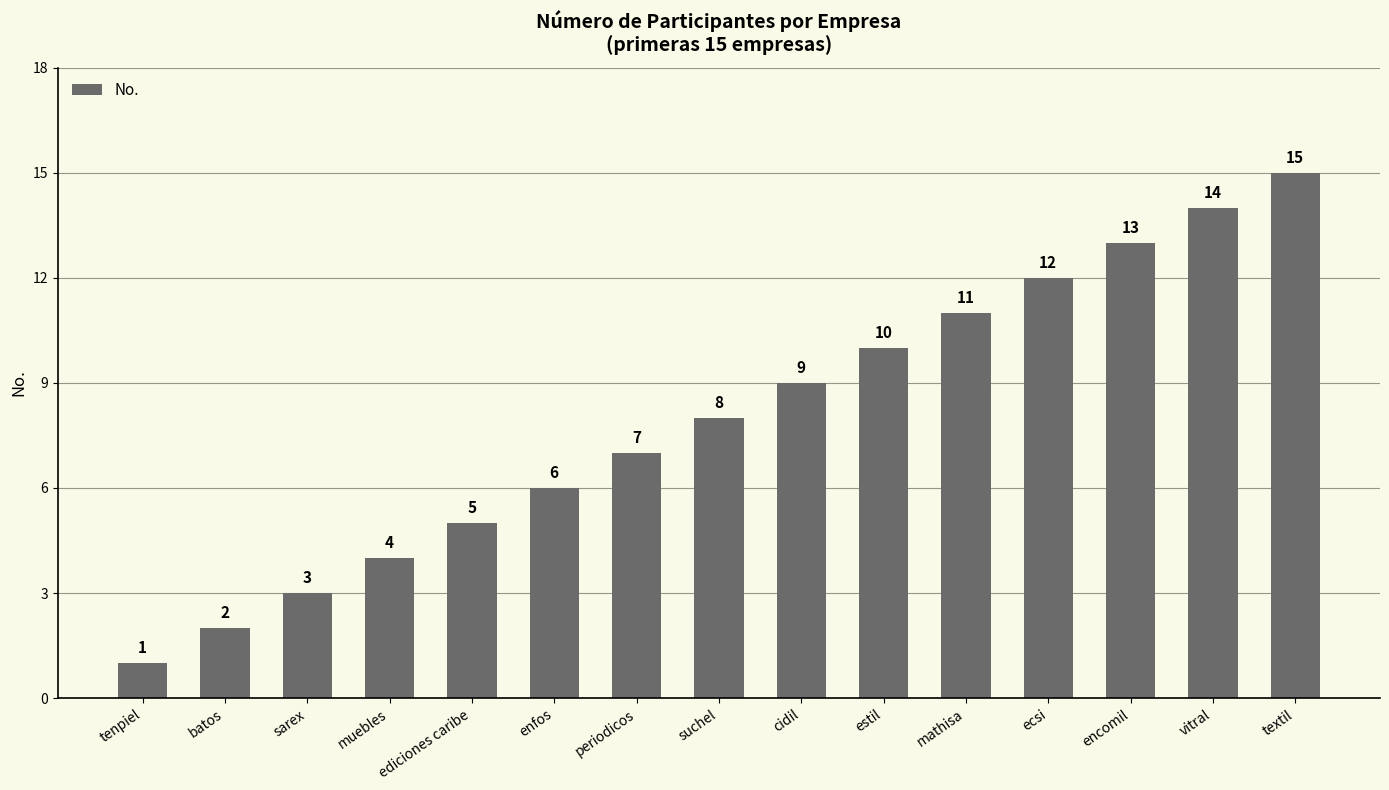

Which has a higher value, ecsi or estil?

ecsi